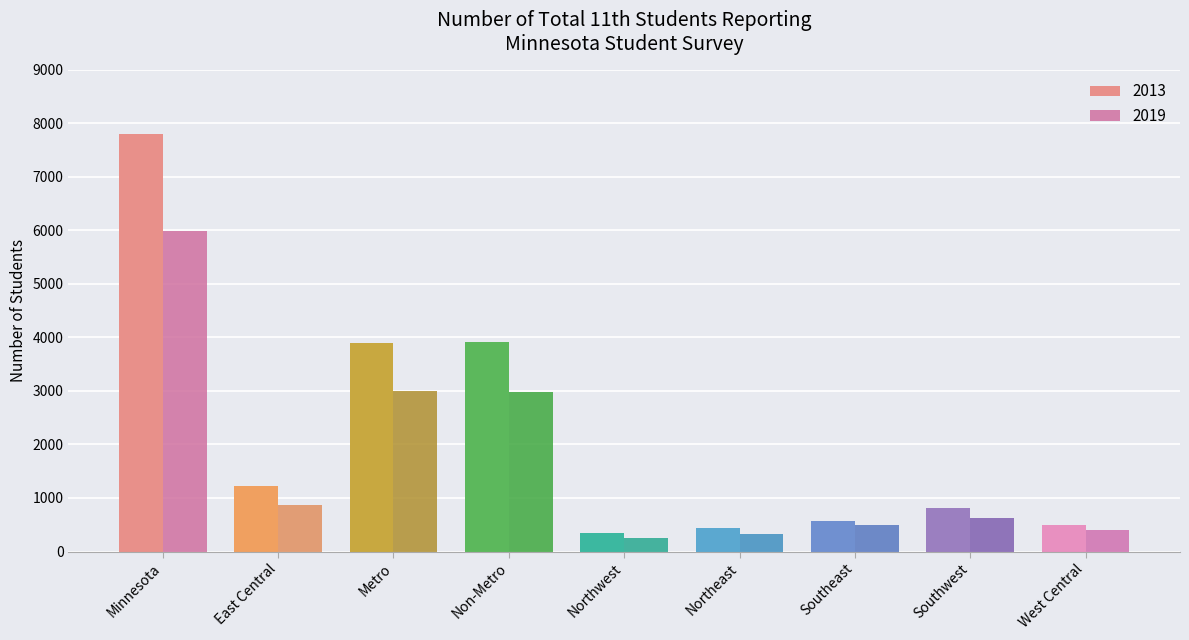

What is the value of the 2013 bar at the 7th from the left?

573